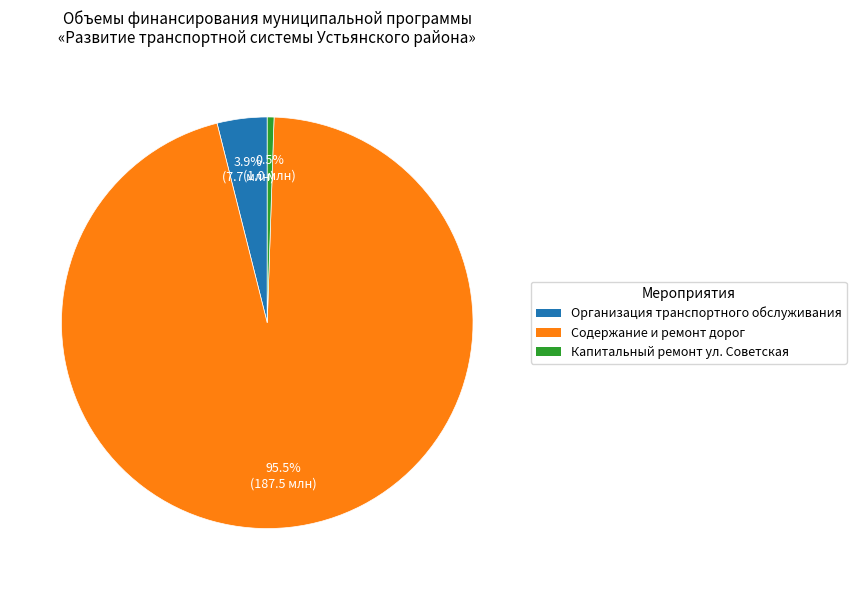

Count the number of slices in the pie.

3